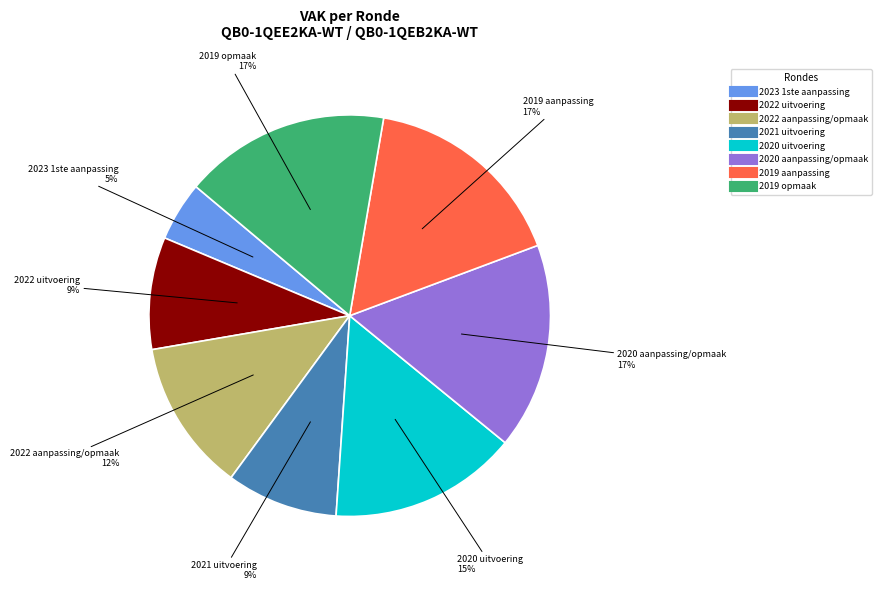

To the nearest percent, what is the combined percentage of 2019 aanpassing and 2022 uitvoering?

26%